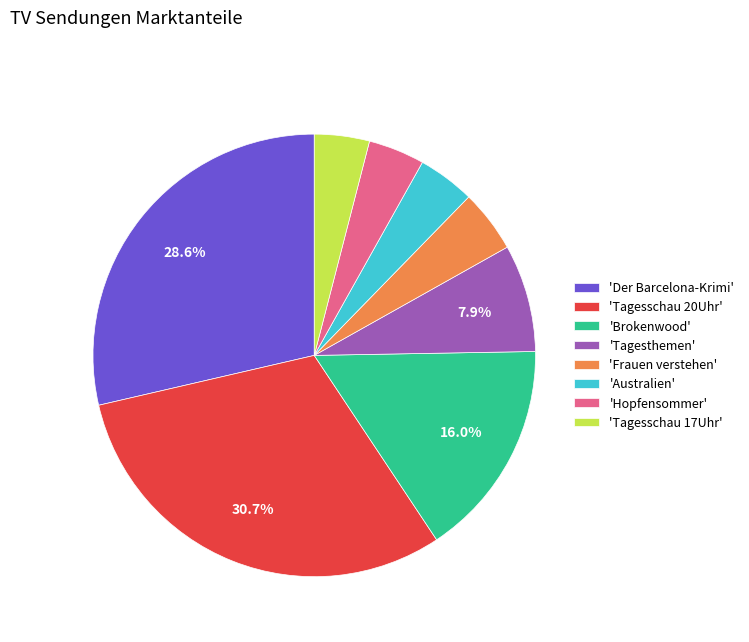

Do 'Hopfensommer' and 'Der Barcelona-Krimi' together represent more than half of the pie?

No